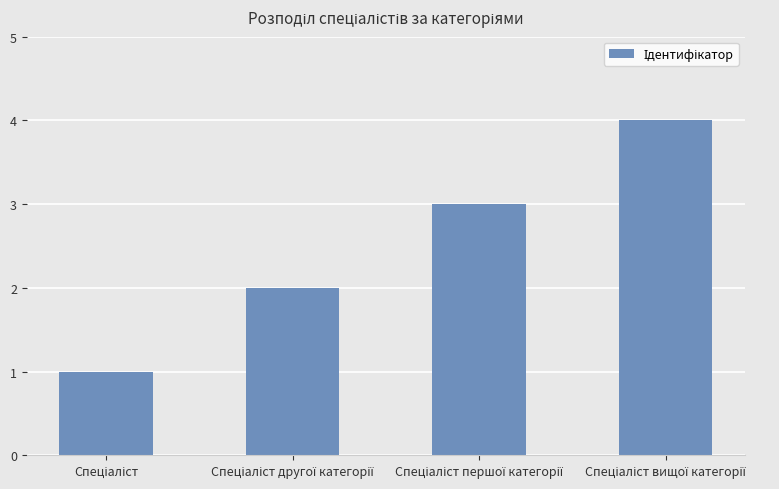

What is the sum of all values?

10